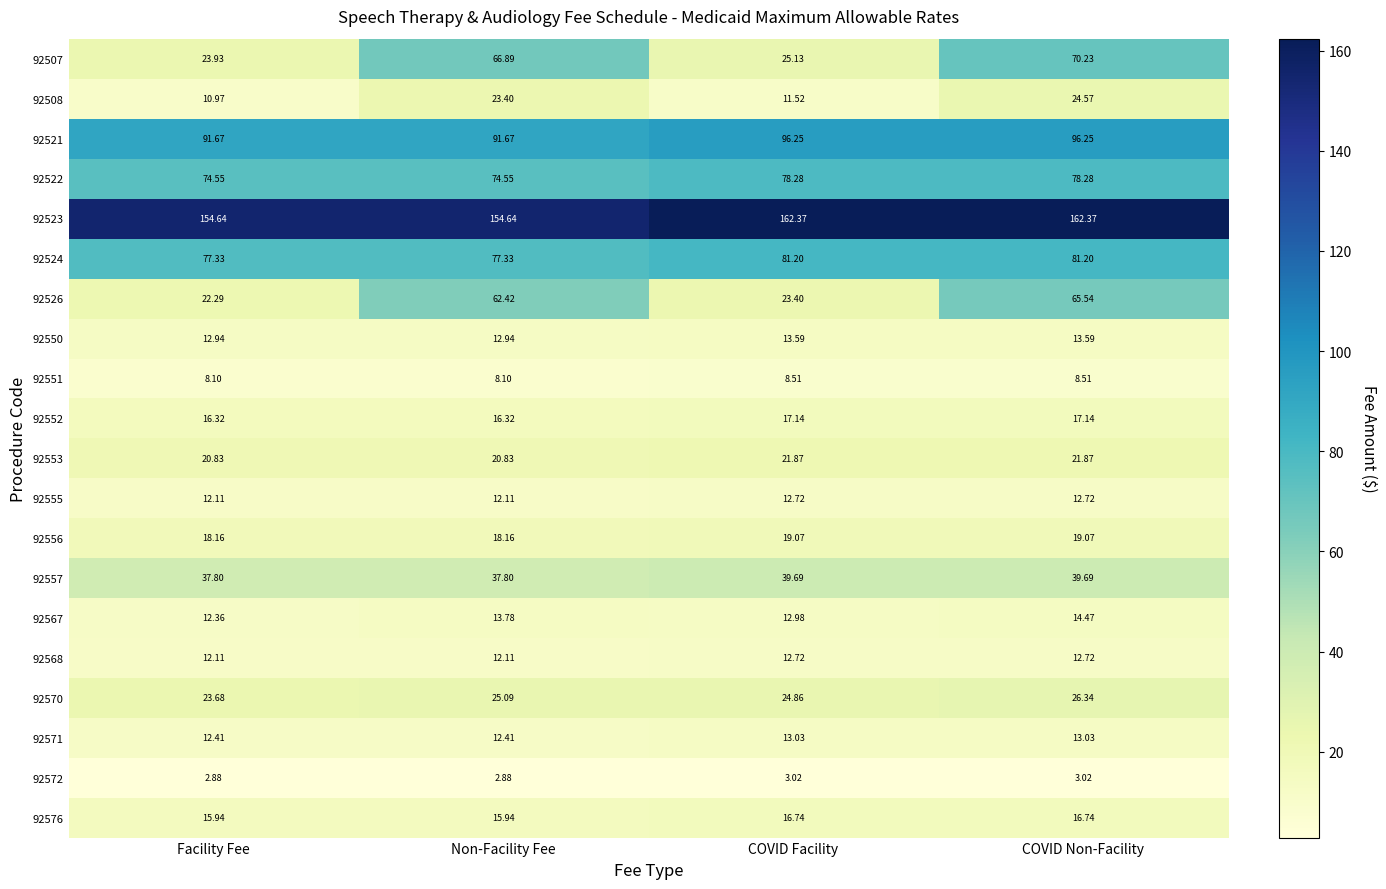

What is the total value across all series at COVID Non-Facility?

797.4